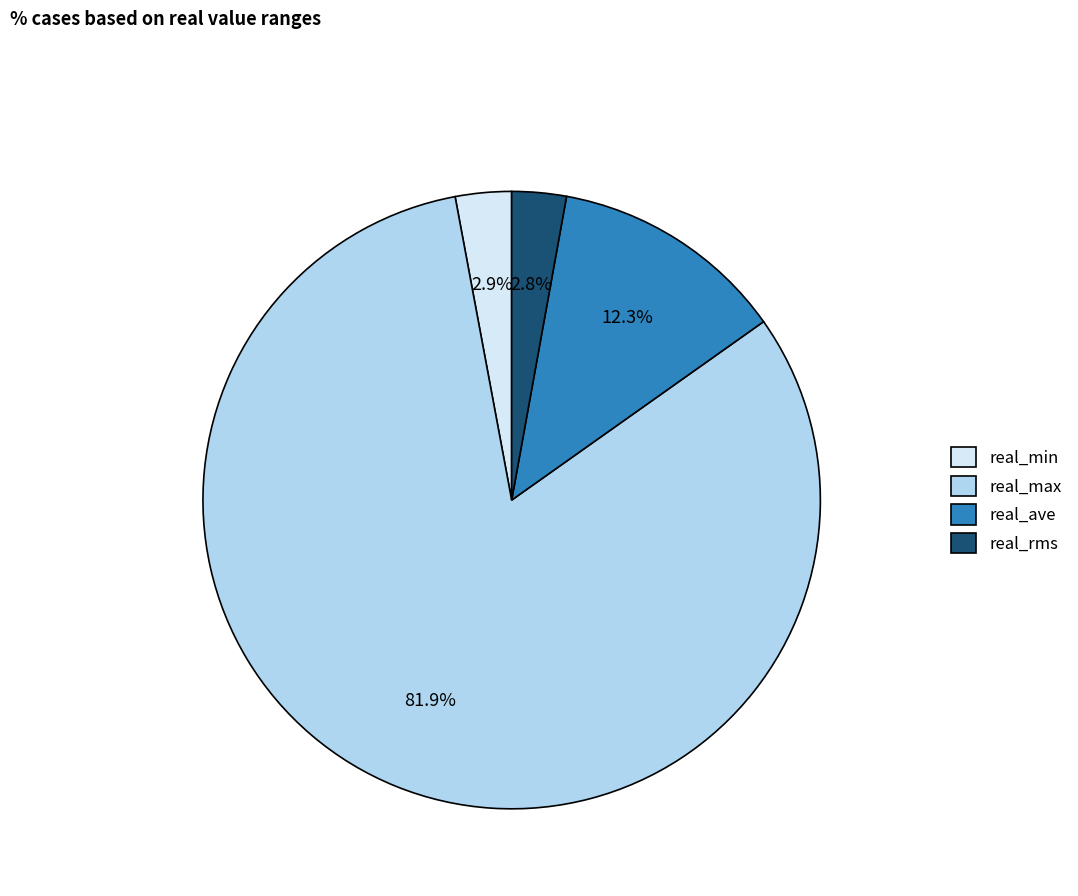

Is the sum of real_min and real_ave greater than half?

No